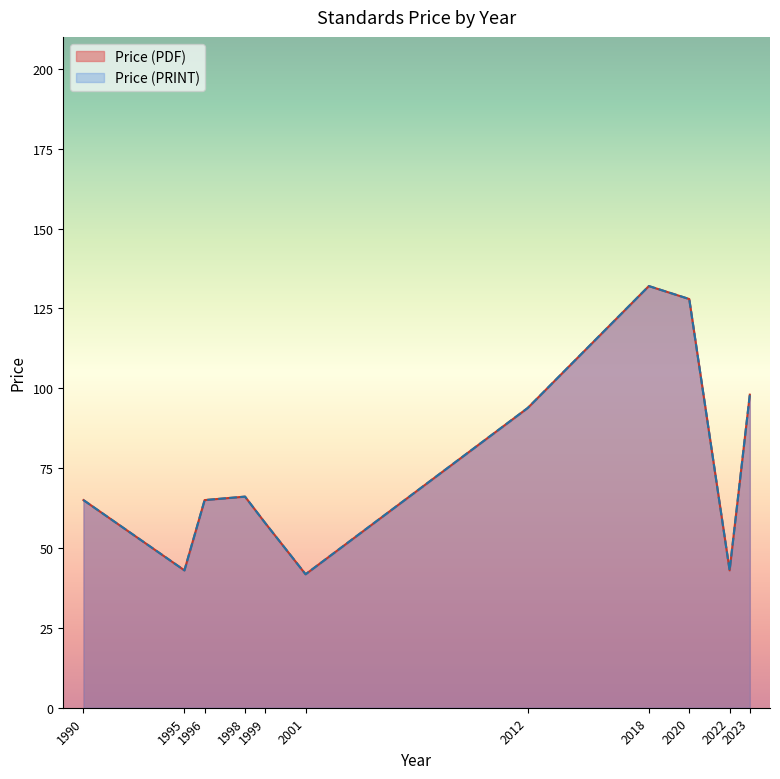

What are all the series names shown in the legend?

Price (PDF), Price (PRINT)